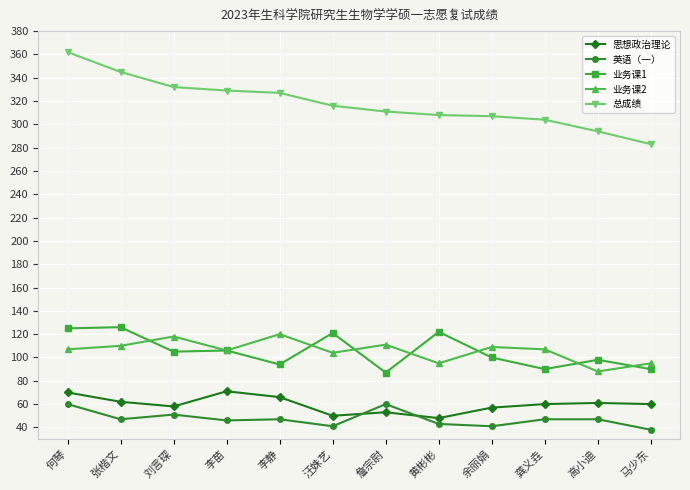

True or false: 总成绩 and 业务课1 intersect in this chart.

False